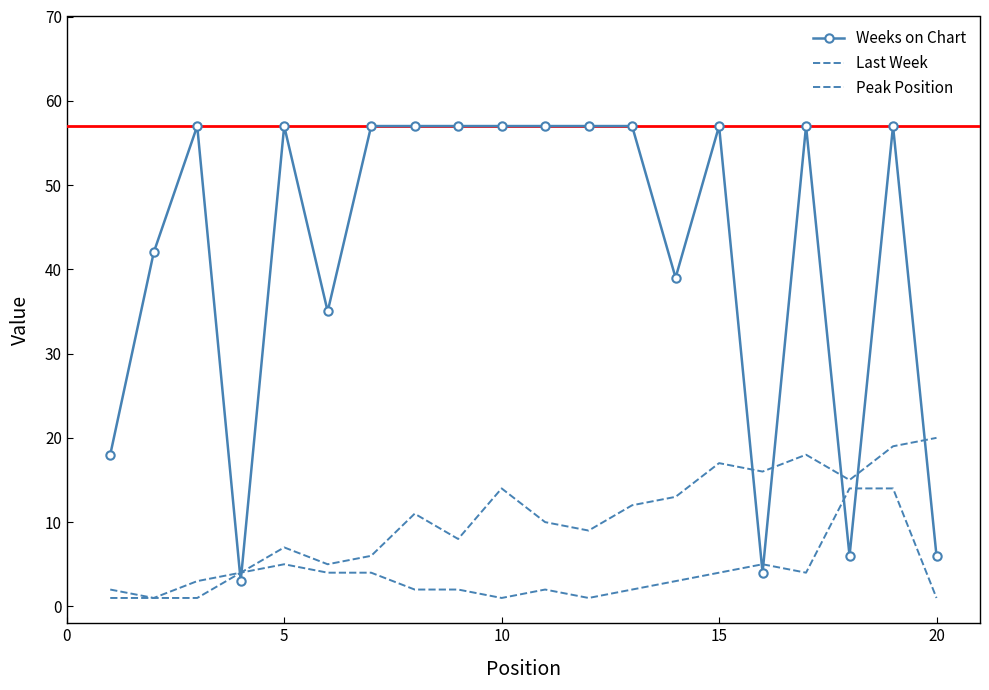

What is the sum of all Weeks on Chart values?

837